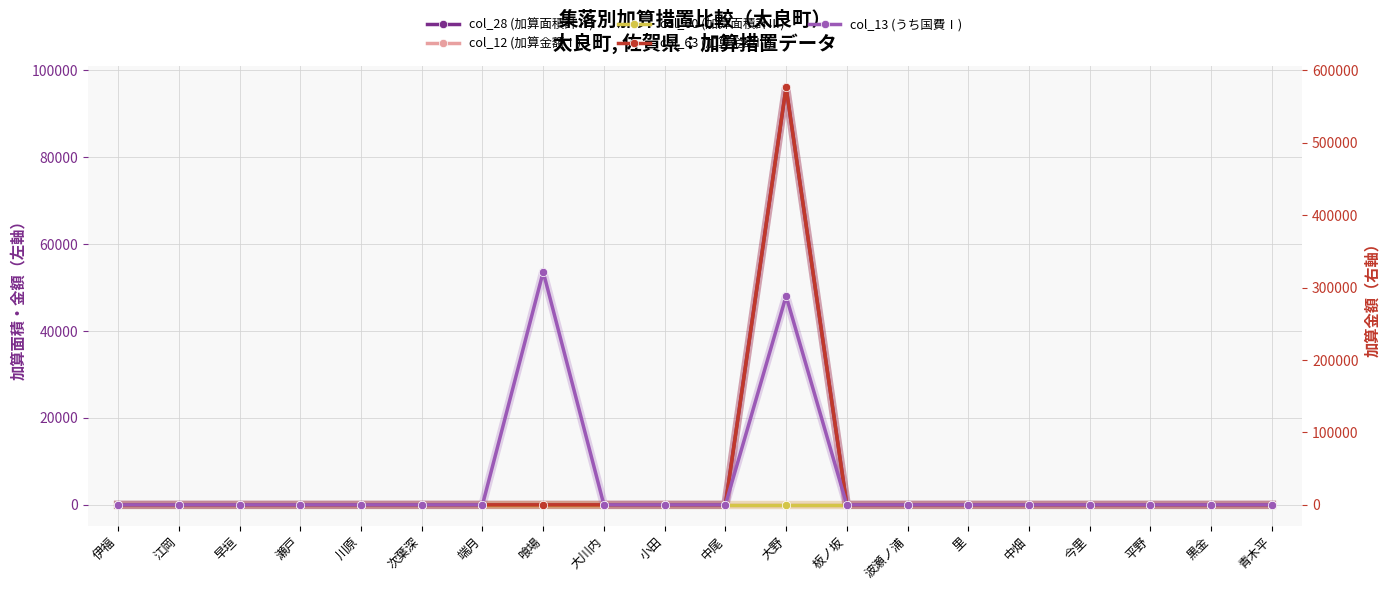

How many data points in col_63 (加算金額Ⅲ) are above 0?

1